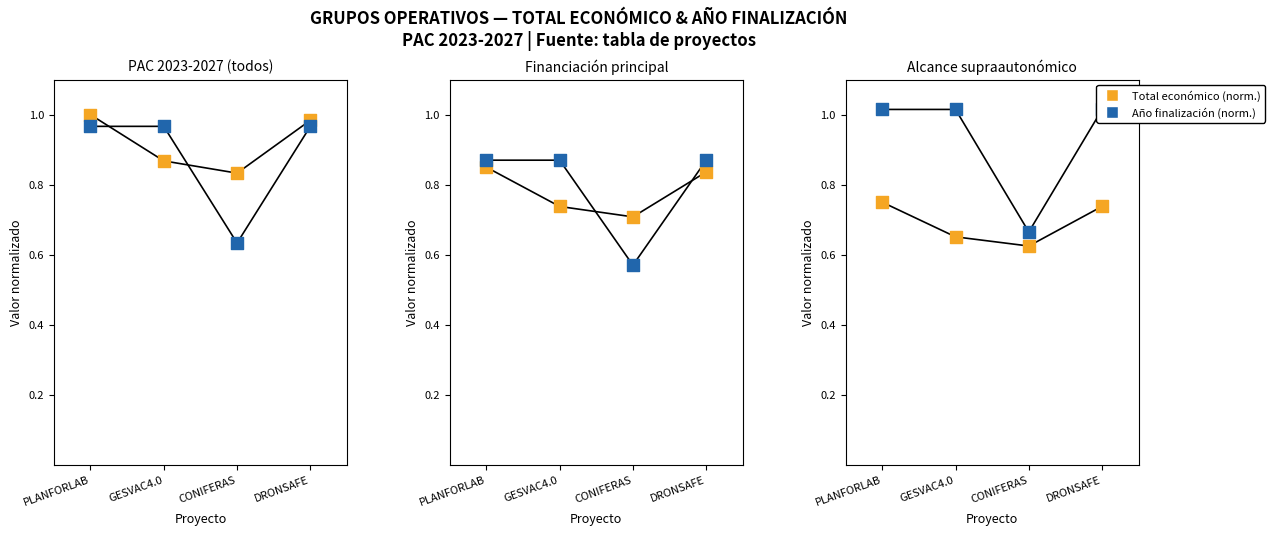

What are all the series names shown in the legend?

Total económico (norm.), Año finalización (norm.)